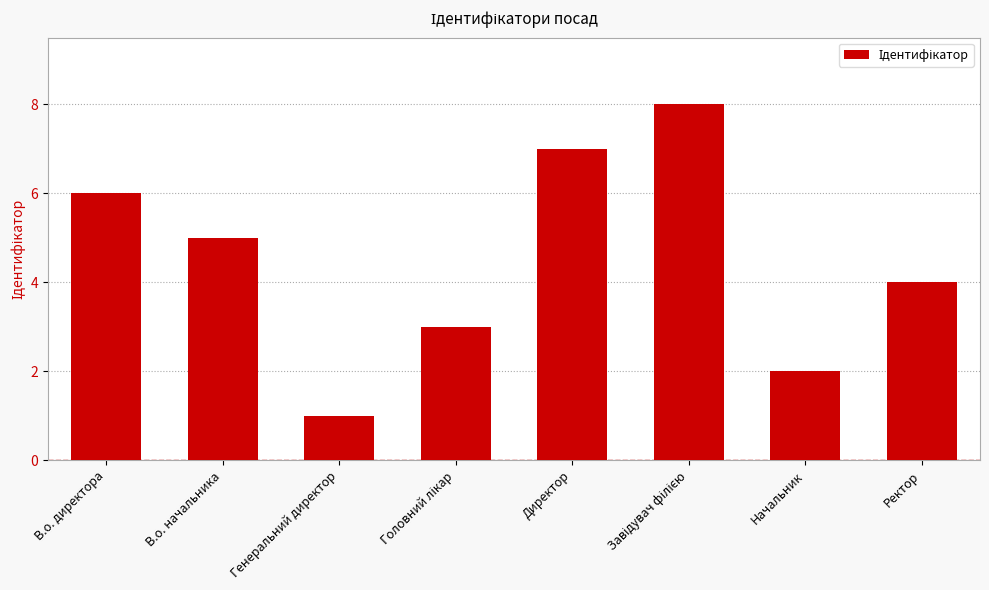

What is the difference between the maximum and minimum values?

7